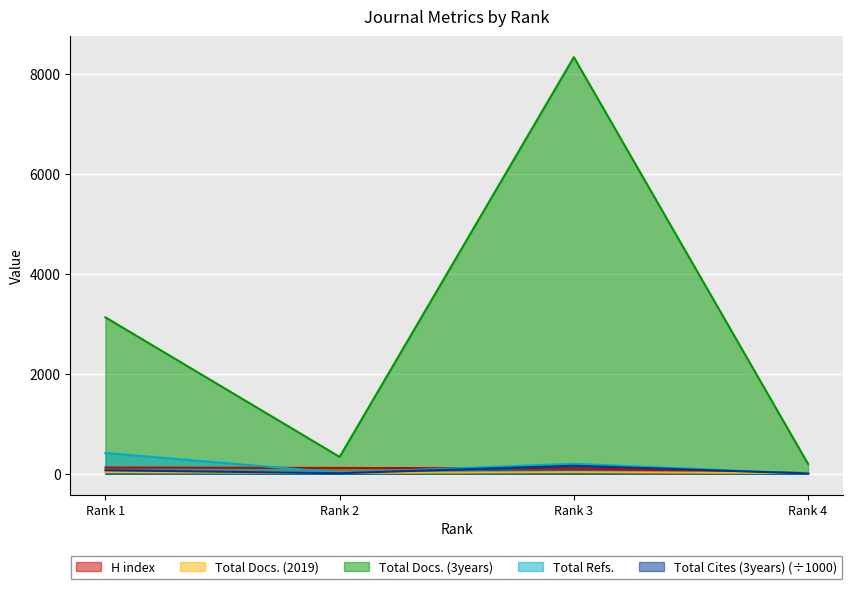

What is the value of the Total Cites (3years) point at the 1st from the left?

69.0